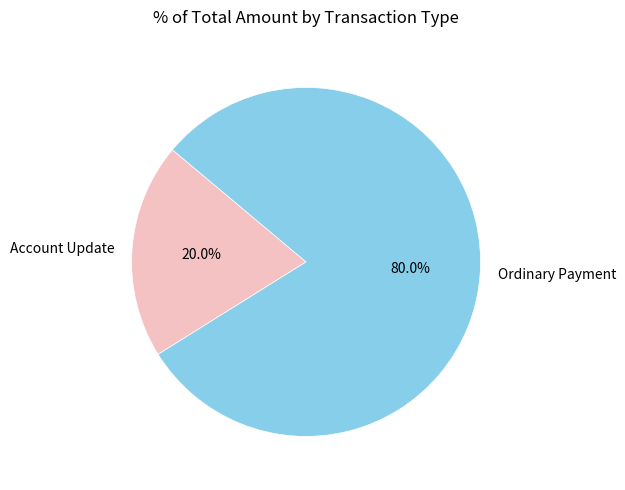

To the nearest percent, what is the difference between the largest and smallest slice percentages?

60%